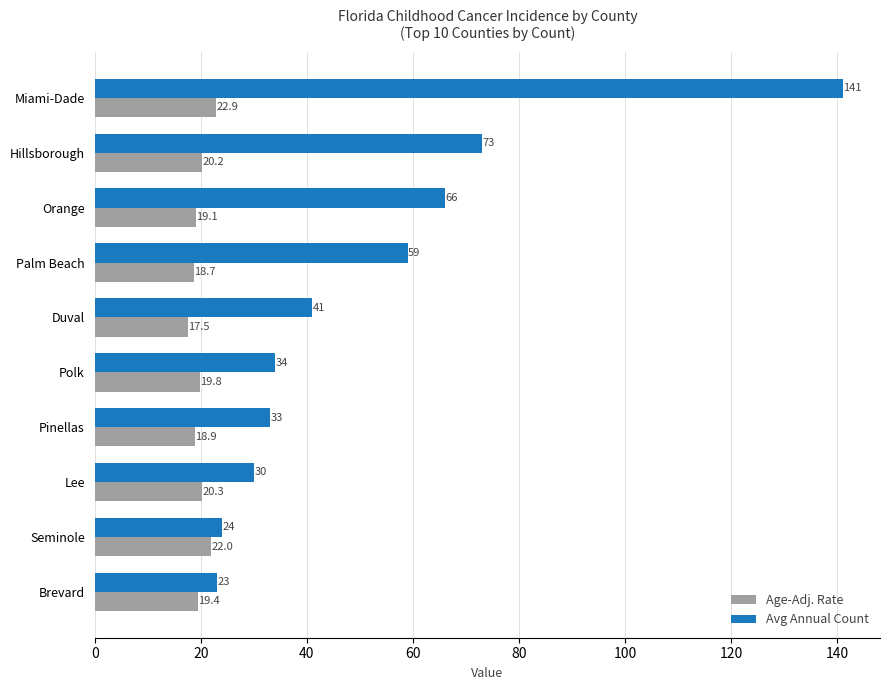

Where is Avg Annual Count nearest to the value 82?

Hillsborough